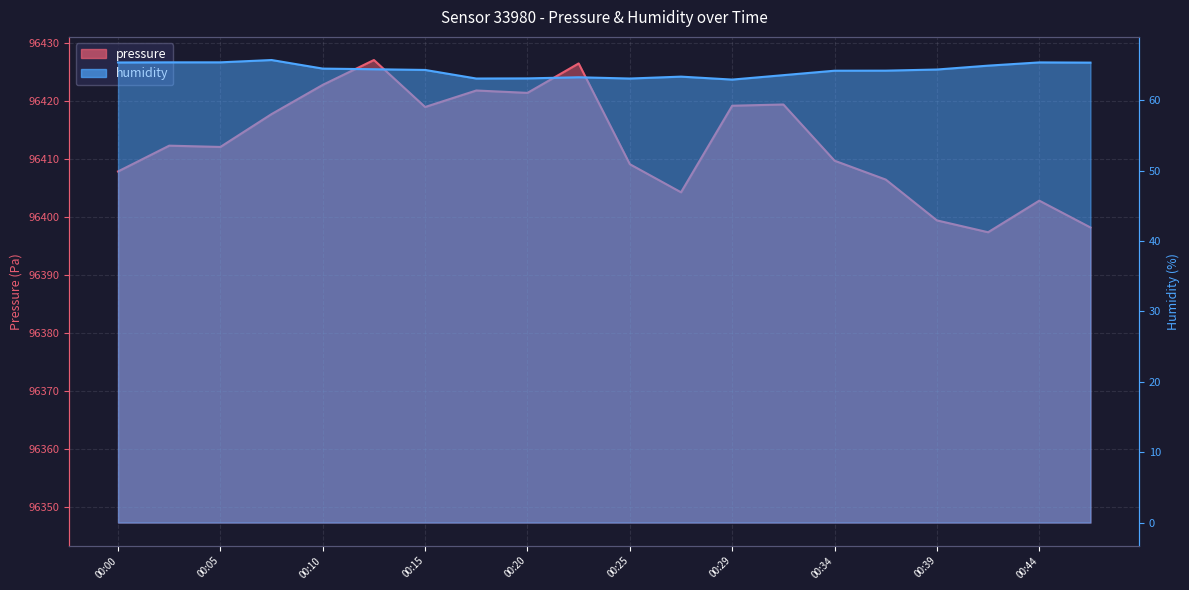

Reading left to right, what are all the values shown in this chart?

pressure: 00:00=96407.8	00:03=96412.2	00:05=96412.0	00:08=96417.7	00:10=96422.7	00:12=96427.0	00:15=96418.9	00:17=96421.8	00:20=96421.3	00:22=96426.4	00:25=96409.1	00:27=96404.2	00:29=96419.1	00:32=96419.3	00:34=96409.7	00:37=96406.4	00:39=96399.4	00:42=96397.3	00:44=96402.8	00:46=96398.2
humidity: 00:00=65.4	00:03=65.4	00:05=65.4	00:08=65.7	00:10=64.5	00:12=64.4	00:15=64.3	00:17=63.1	00:20=63.1	00:22=63.3	00:25=63.1	00:27=63.4	00:29=62.9	00:32=63.6	00:34=64.2	00:37=64.2	00:39=64.4	00:42=64.9	00:44=65.4	00:46=65.3